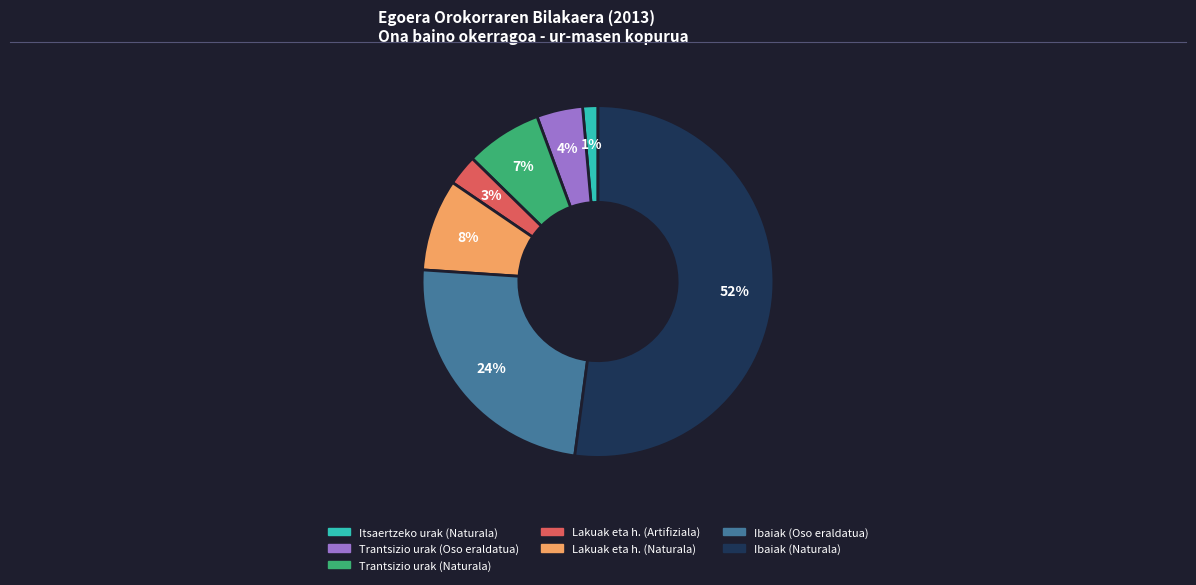

To the nearest percent, what is the average slice percentage?

14%